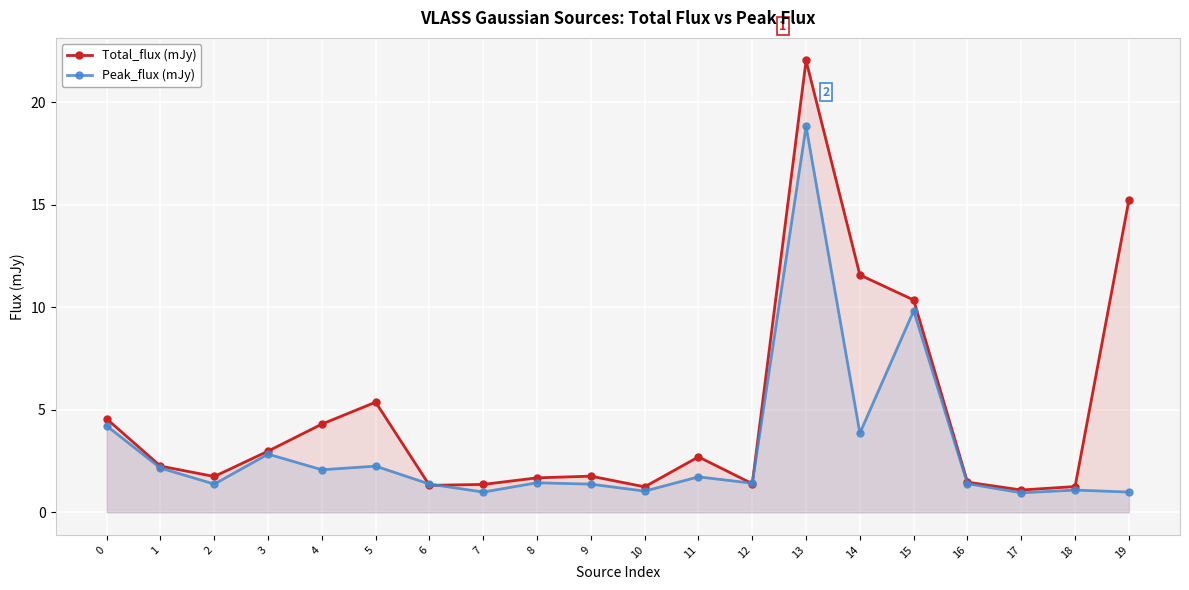

In Peak_flux (mJy), how many points are higher than both neighbors (excluding endpoints)?

7